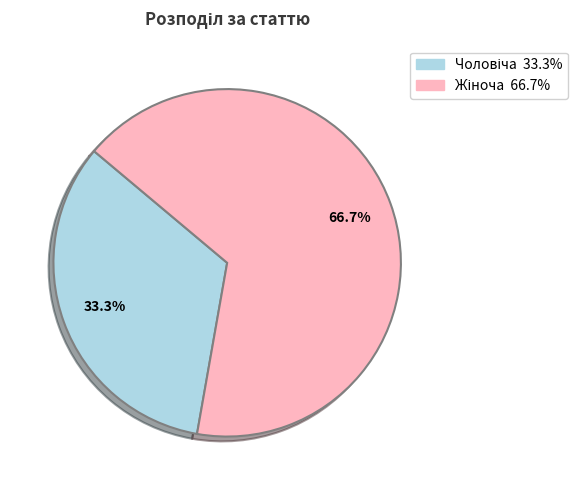

How many segments does this pie chart have?

2